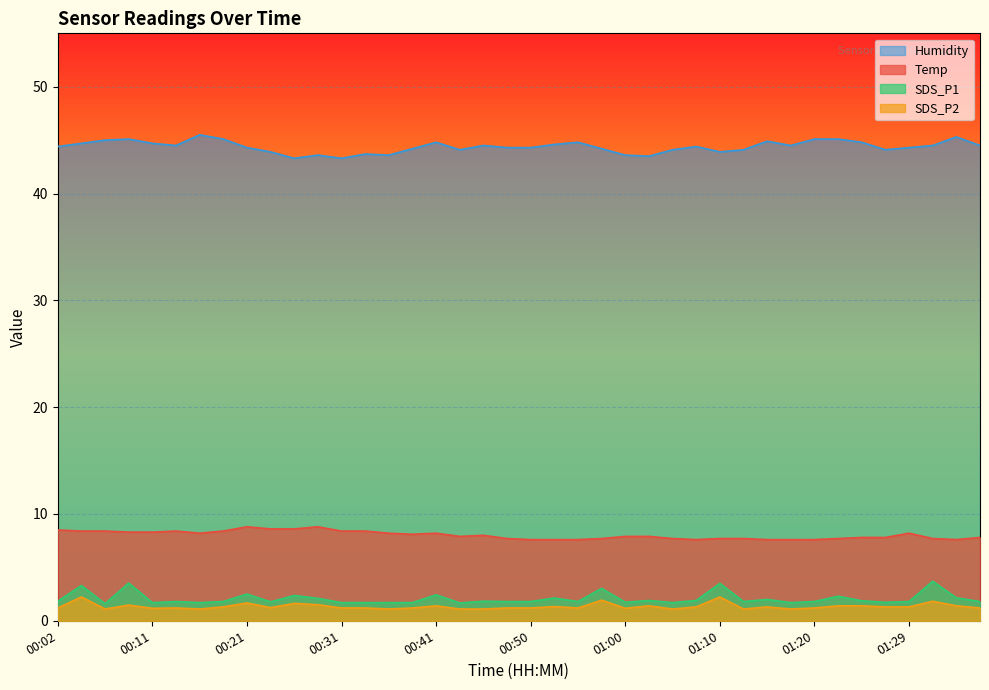

What is the difference between the highest and lowest values at 01:17?

43.4